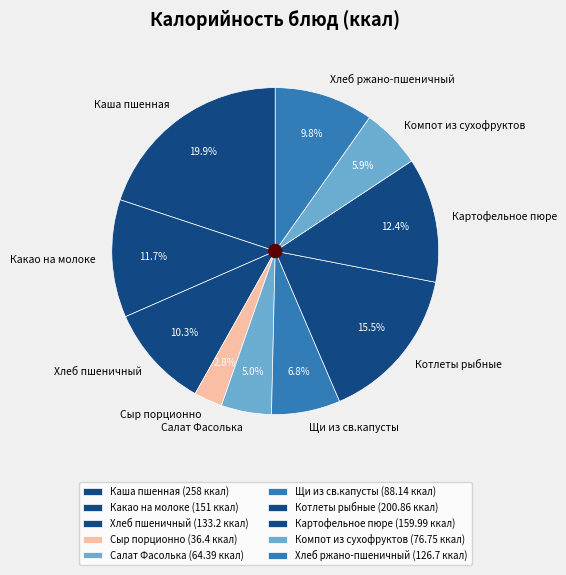

Combined, do Картофельное пюре and Сыр порционно account for over 50%?

No